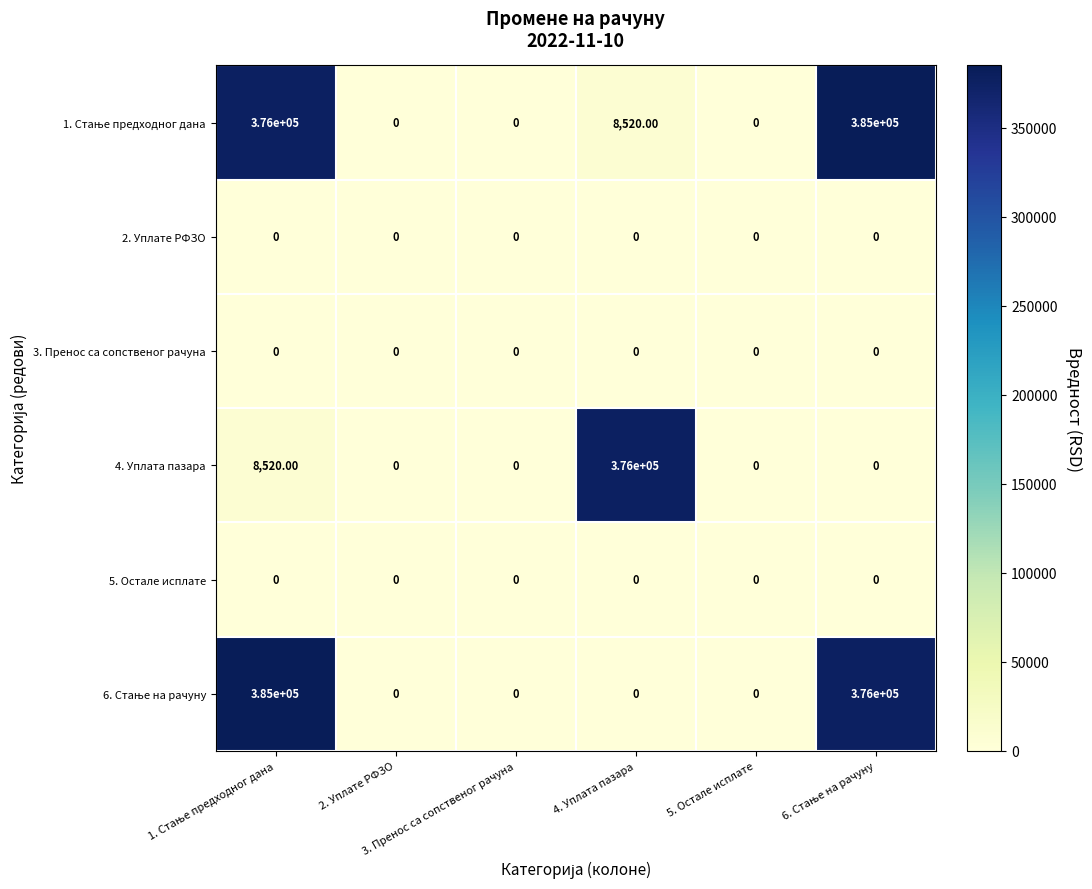

At how many categories does at least one series exceed 94709?

3